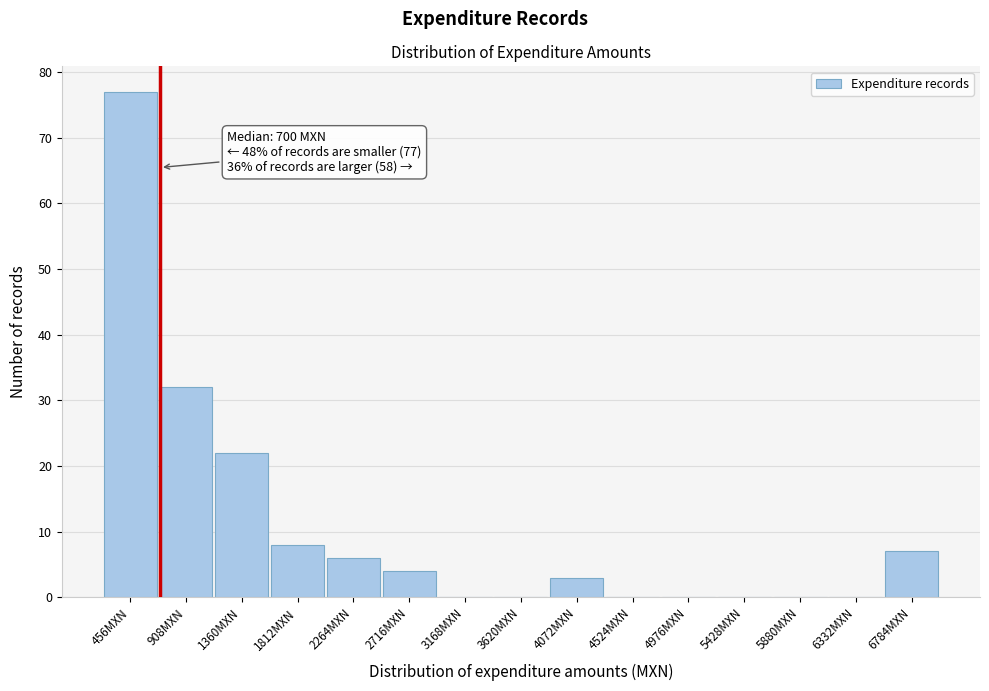

Which range on the x-axis has the tallest bar?

250 to 700